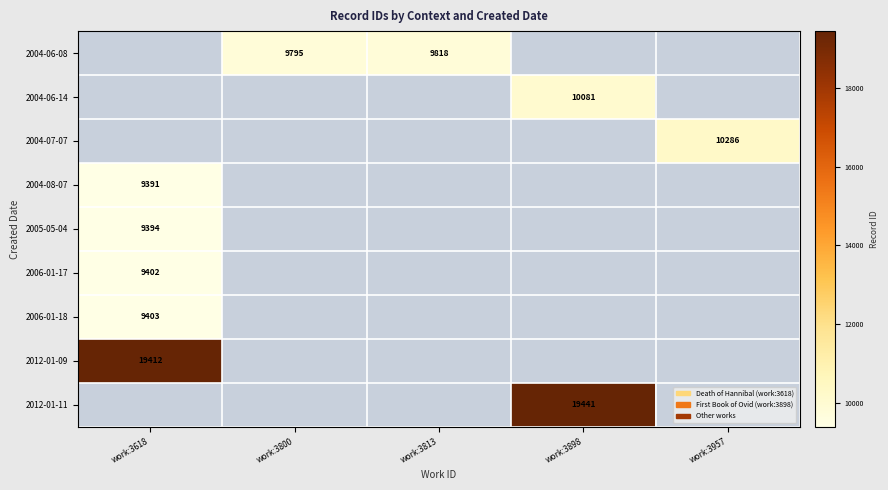

Is it true that 2012-01-11 equals 27713 at work:3898?

False